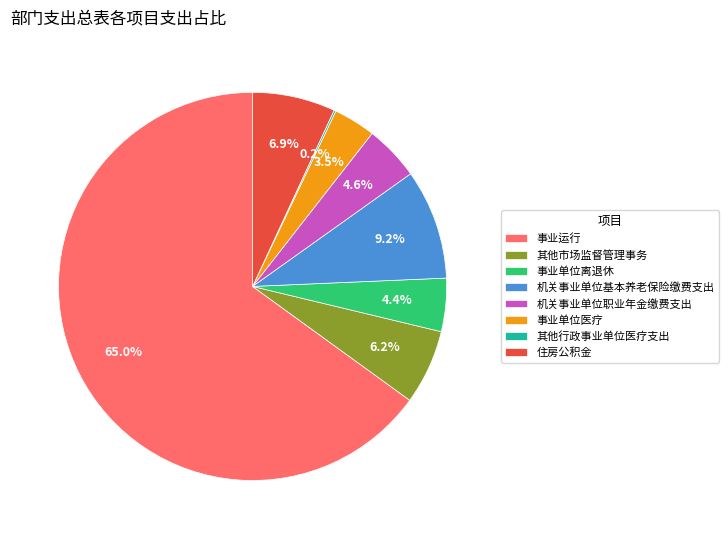

Which category accounts for the majority?

事业运行